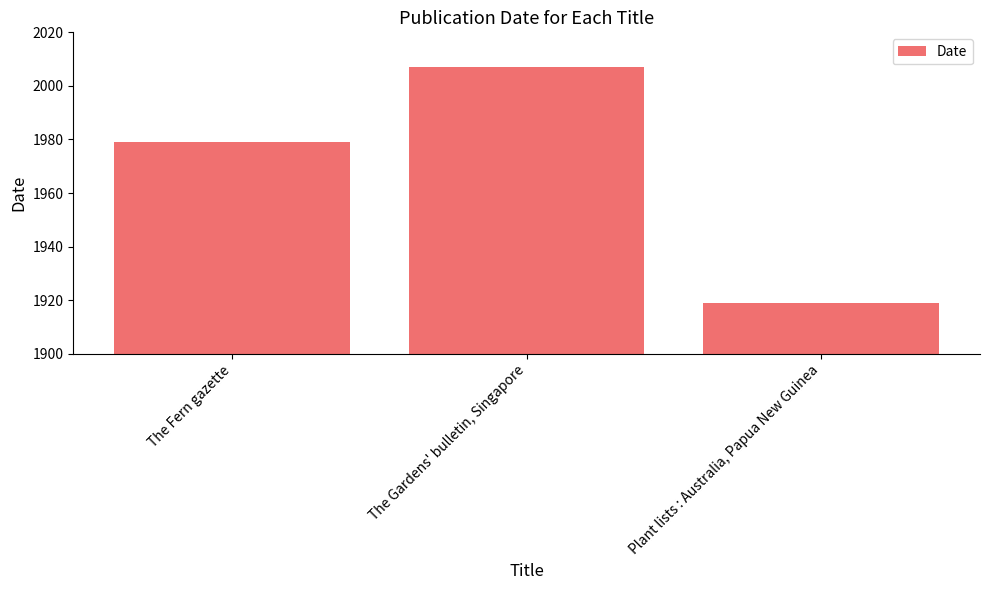

At which category does the chart reach its minimum across all series?

Plant lists : Australia, Papua New Guinea